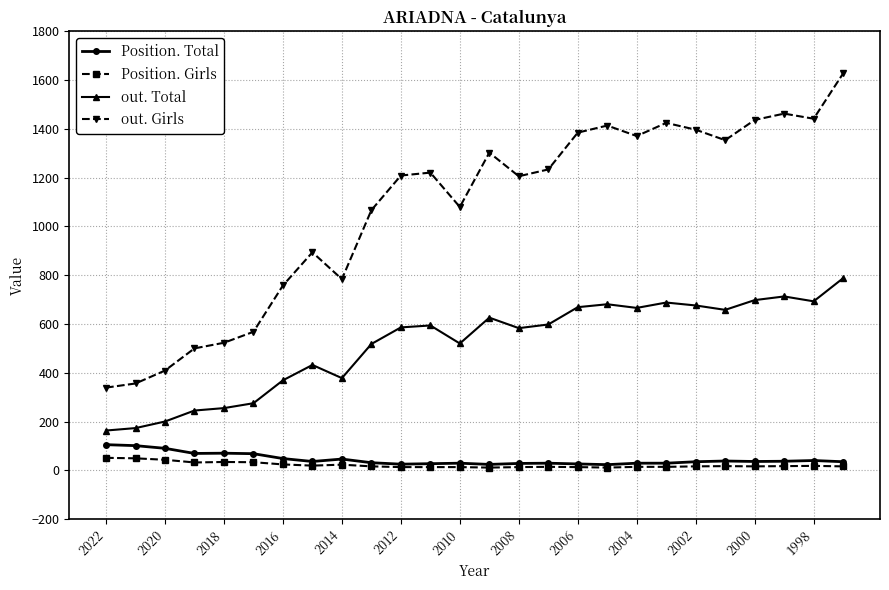

True or false: out. Girls and Position. Girls cross at least once.

False